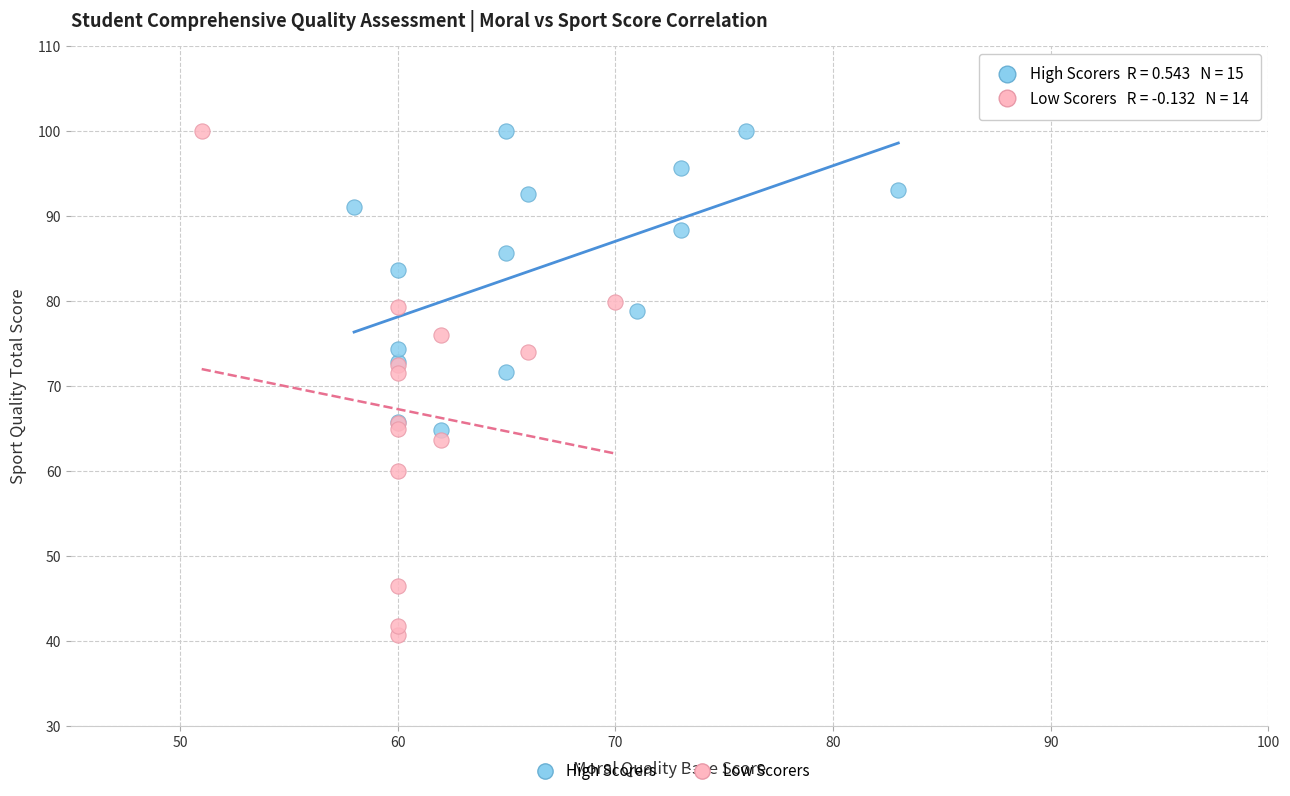

What are all the series names shown in the legend?

High Scorers, Low Scorers